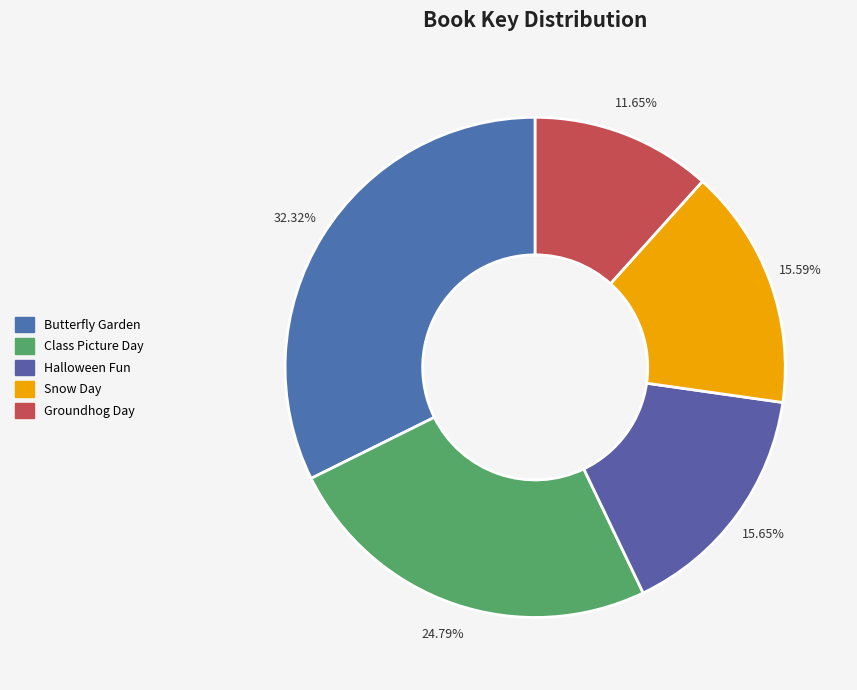

The Butterfly Garden slice represents 32% of the pie. True or false?

True